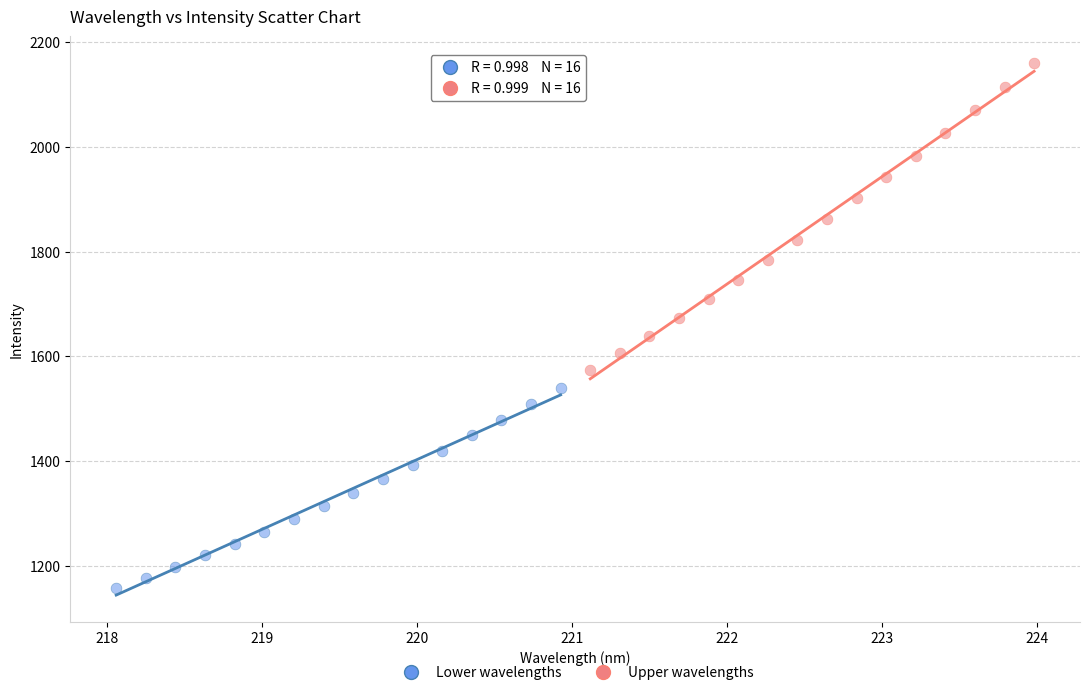

Which series contains the highest Y value?

Upper wavelengths